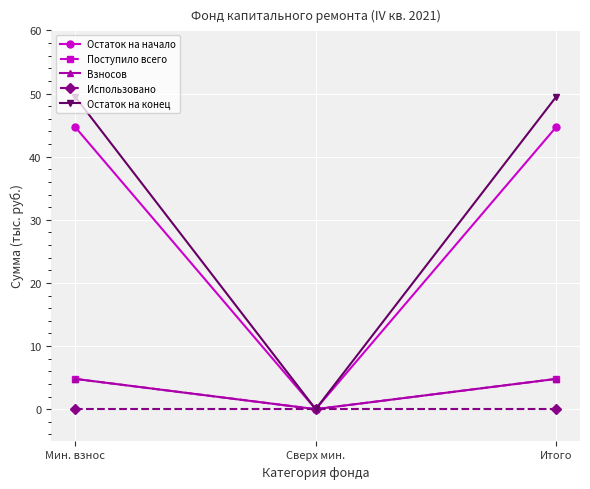

Which series has the largest total across all categories?

Остаток на конец